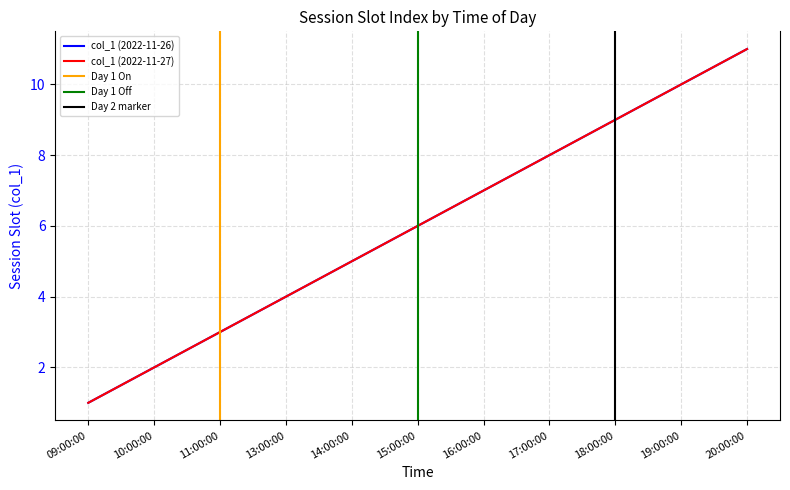

What is the greatest value displayed?

11